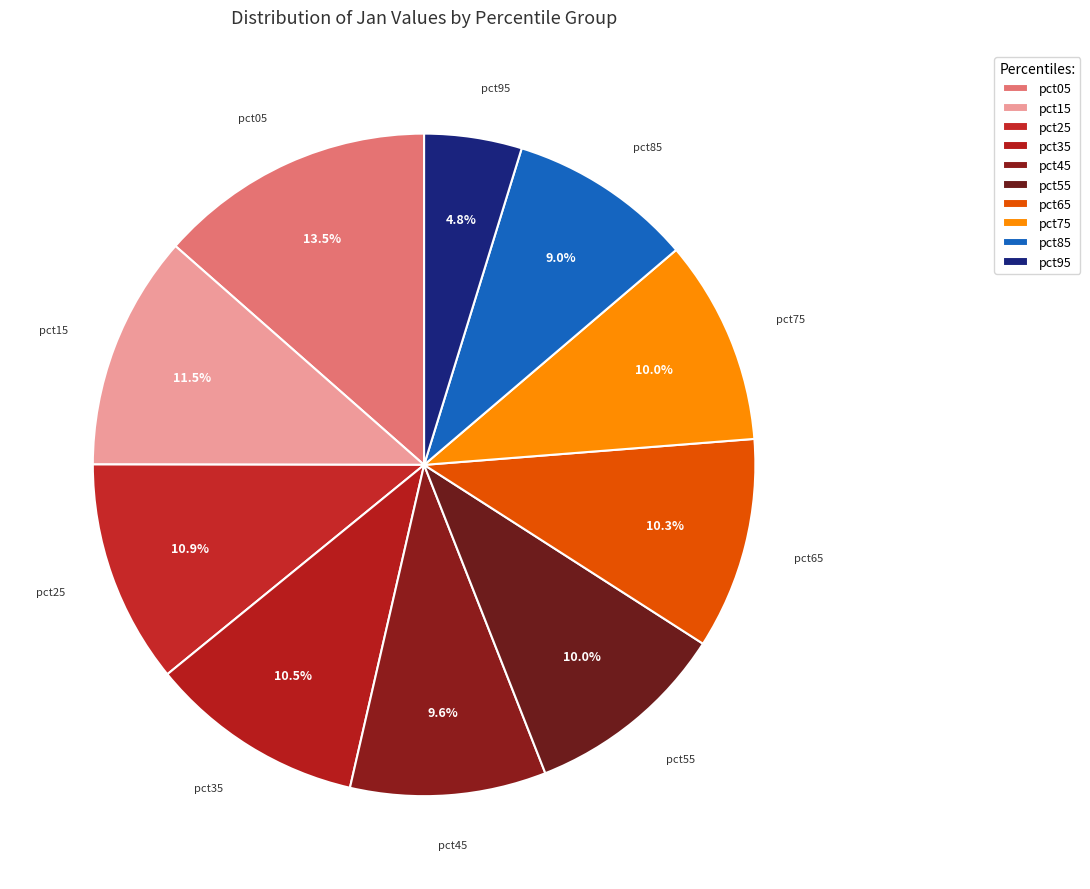

Which category has the smallest portion of the pie?

pct95